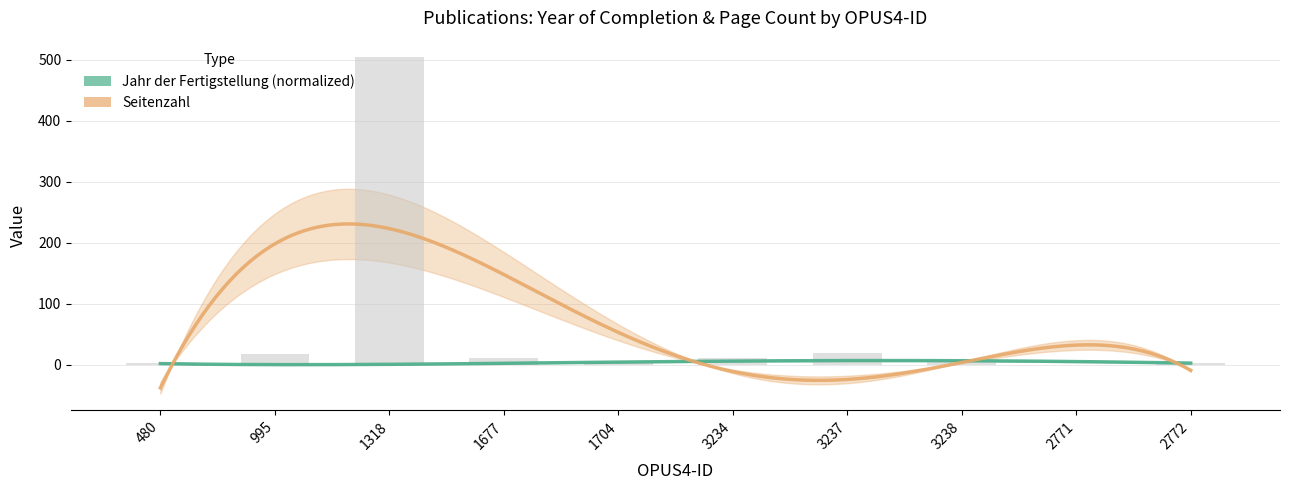

What is the sum of all values?

573